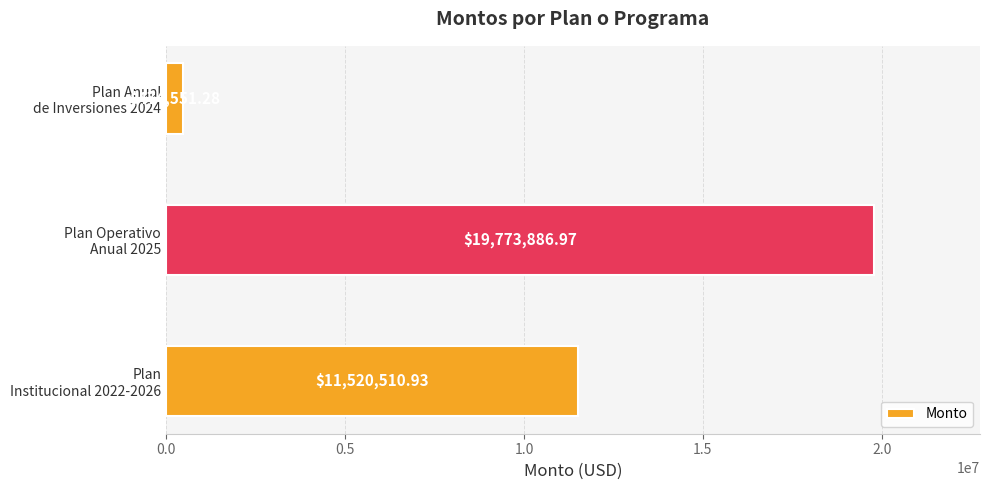

What is the difference between the maximum and minimum values?

19299335.7